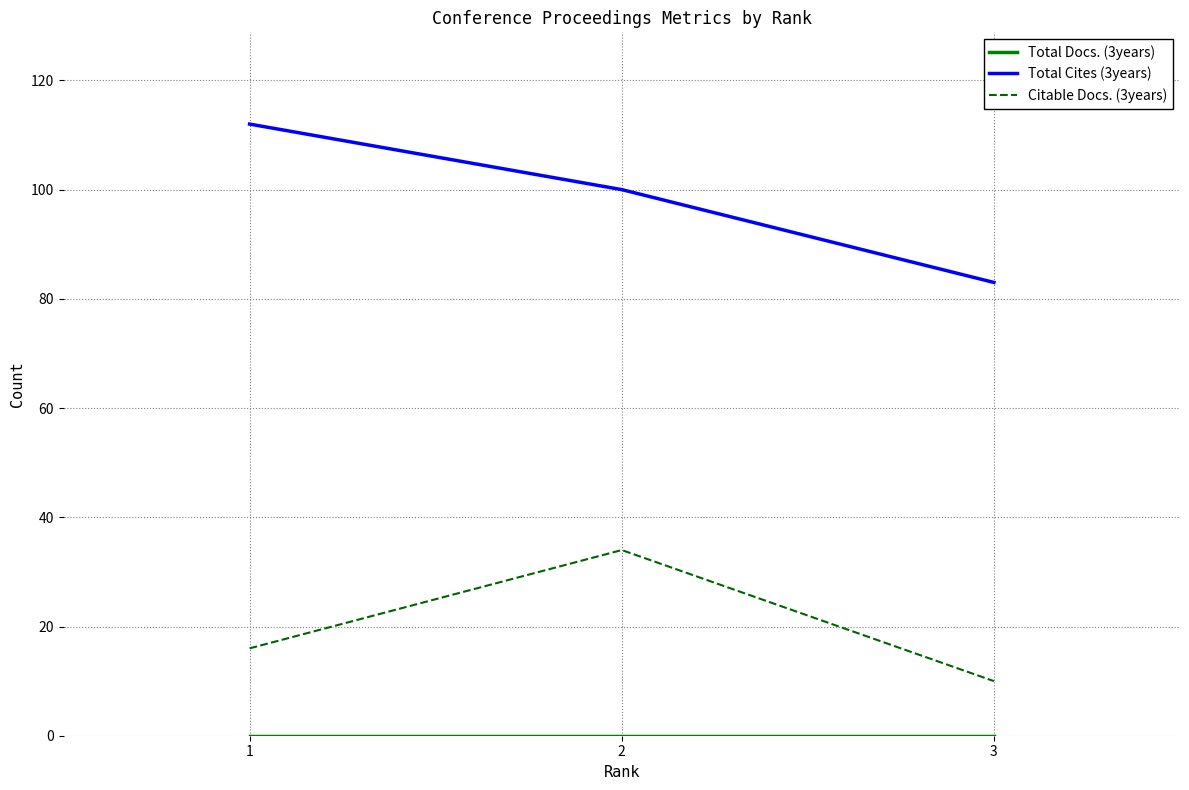

List the labels in order of Citable Docs. (3years) value, largest first.

2, 1, 3